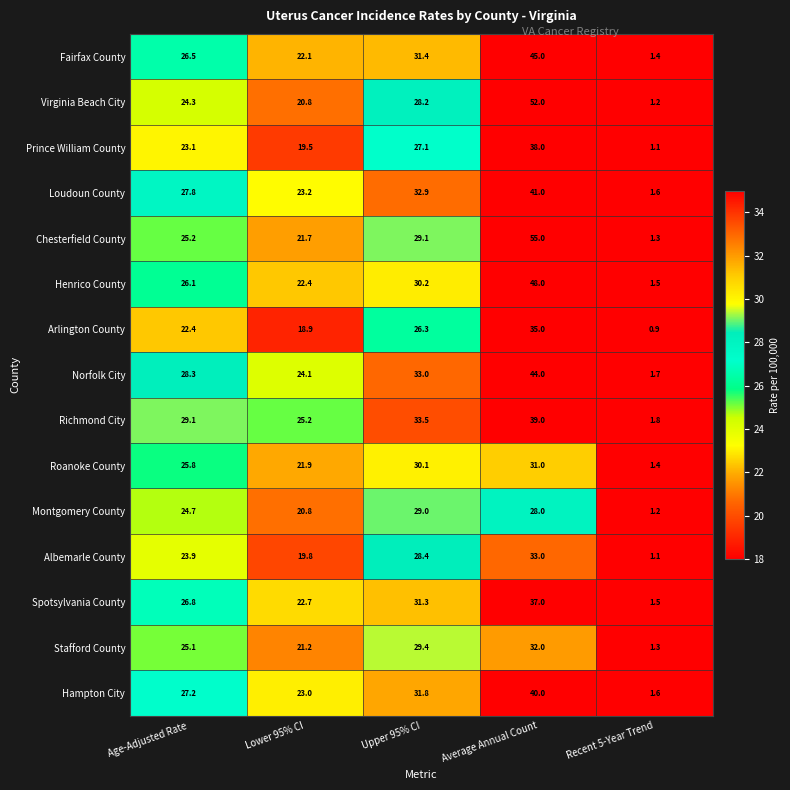

Rank the series by their maximum value, from highest to lowest.

Chesterfield County, Virginia Beach City, Henrico County, Fairfax County, Norfolk City, Loudoun County, Hampton City, Richmond City, Prince William County, Spotsylvania County, Arlington County, Albemarle County, Stafford County, Roanoke County, Montgomery County